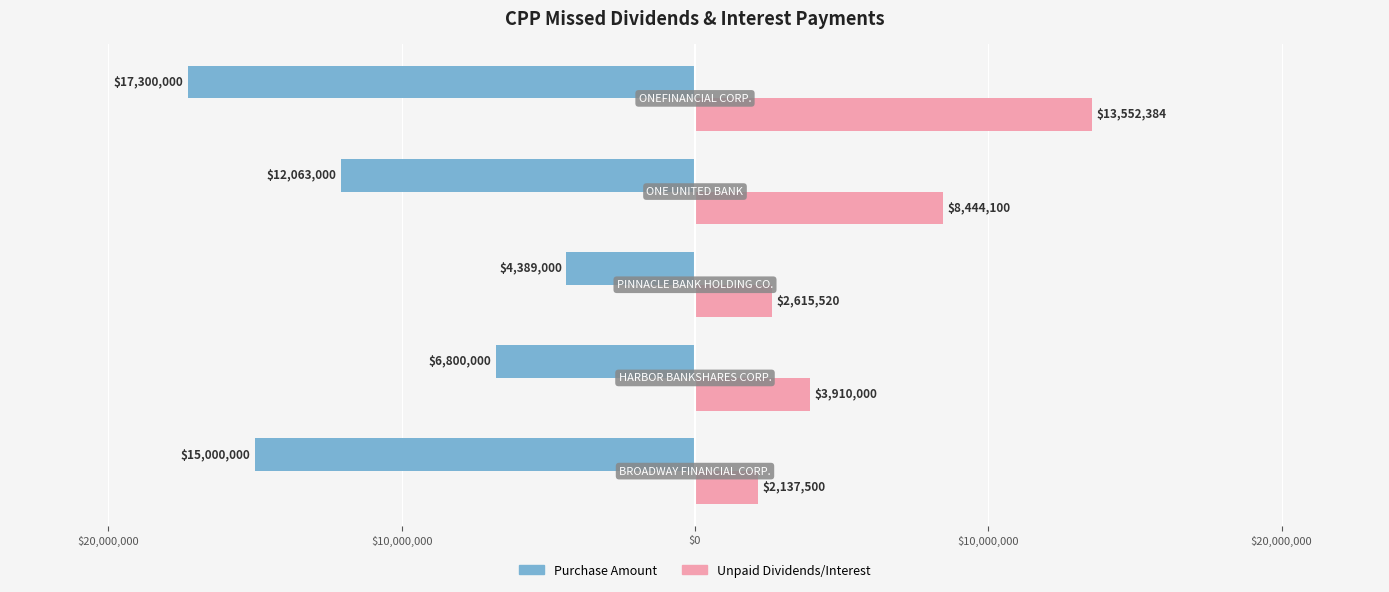

What is the maximum value shown in the chart?

13552384.2